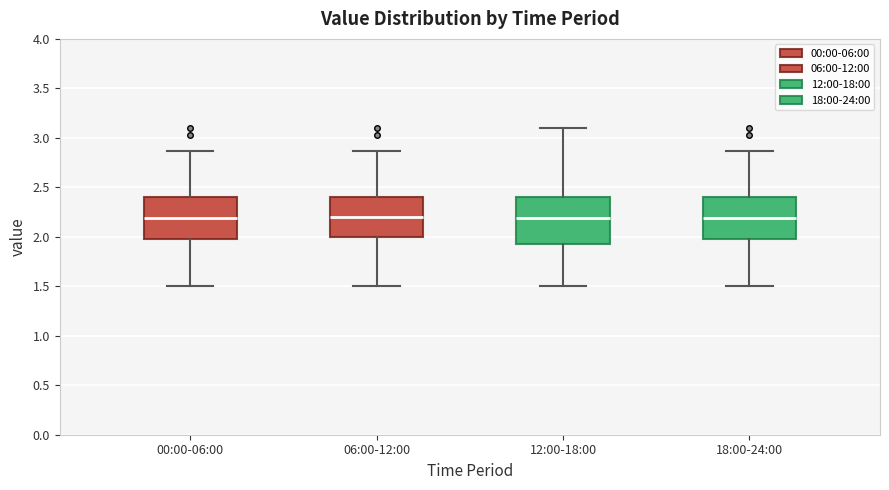

Reading left to right, read every box against the y-axis: the position of its median line, the range the box covers, and the ends of its whiskers. The values are not printed on the chart, so give them approximately, as read against the axis.

00:00-06:00: median 2.20, box 2.00 to 2.40, whiskers 1.50 to 2.85
06:00-12:00: median 2.20, box 2.00 to 2.40, whiskers 1.50 to 2.85
12:00-18:00: median 2.20, box 1.95 to 2.40, whiskers 1.50 to 3.10
18:00-24:00: median 2.20, box 2.00 to 2.40, whiskers 1.50 to 2.85